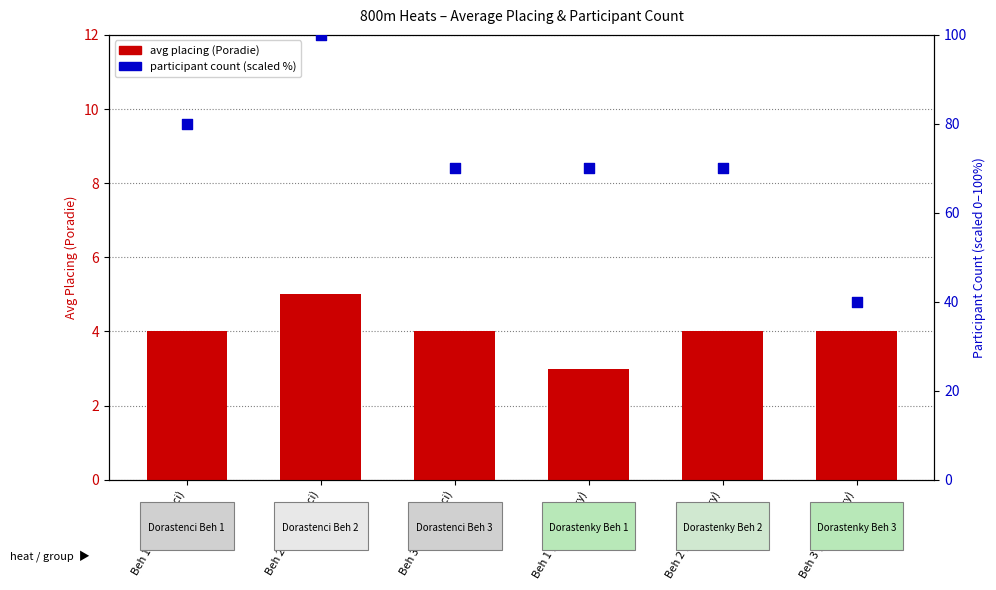

At which category is the sum across all series the highest?

Beh 2 (Dorastenci)